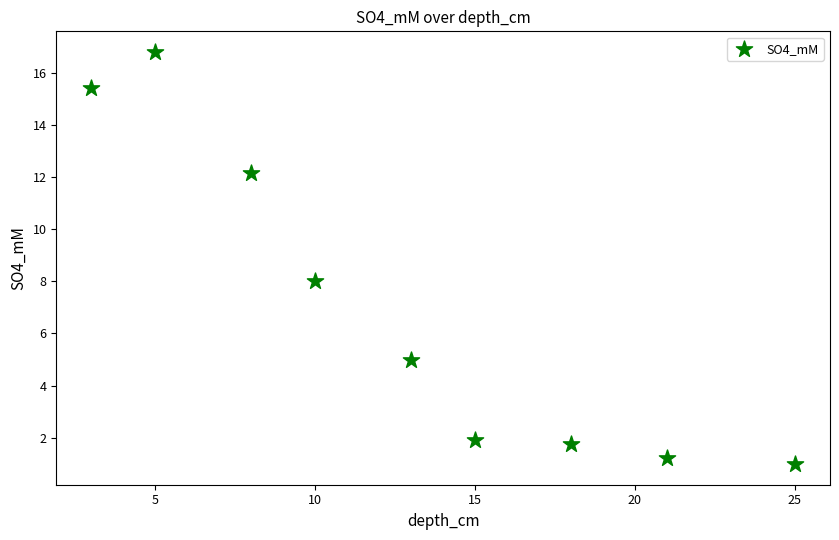

What is the range of Y values (max minus min)?

15.8